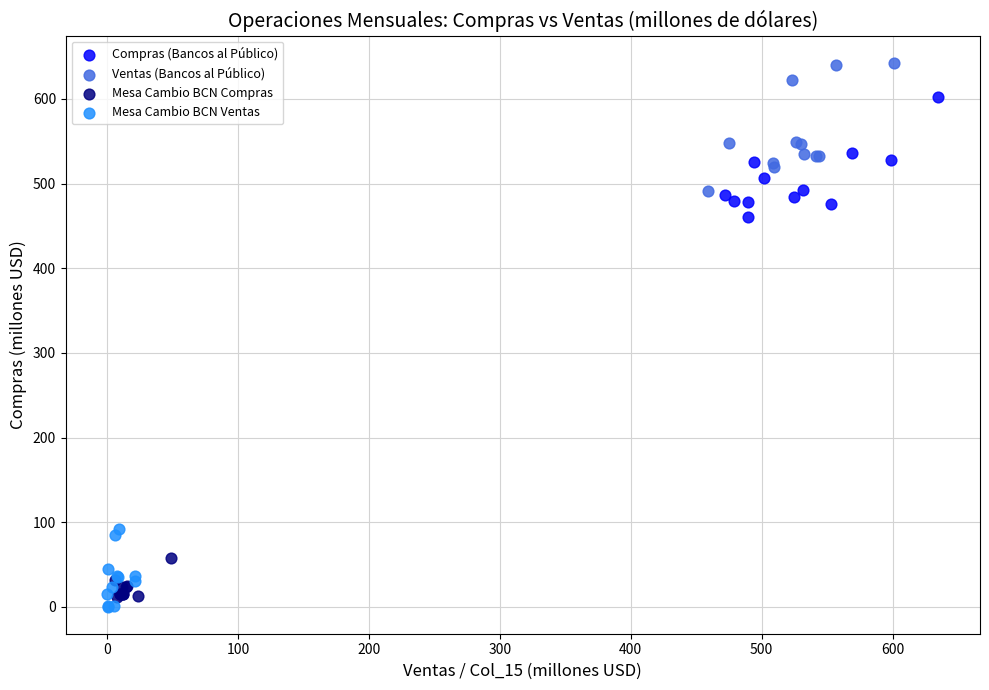

Which series contains the highest Y value?

Ventas (Bancos al Público)